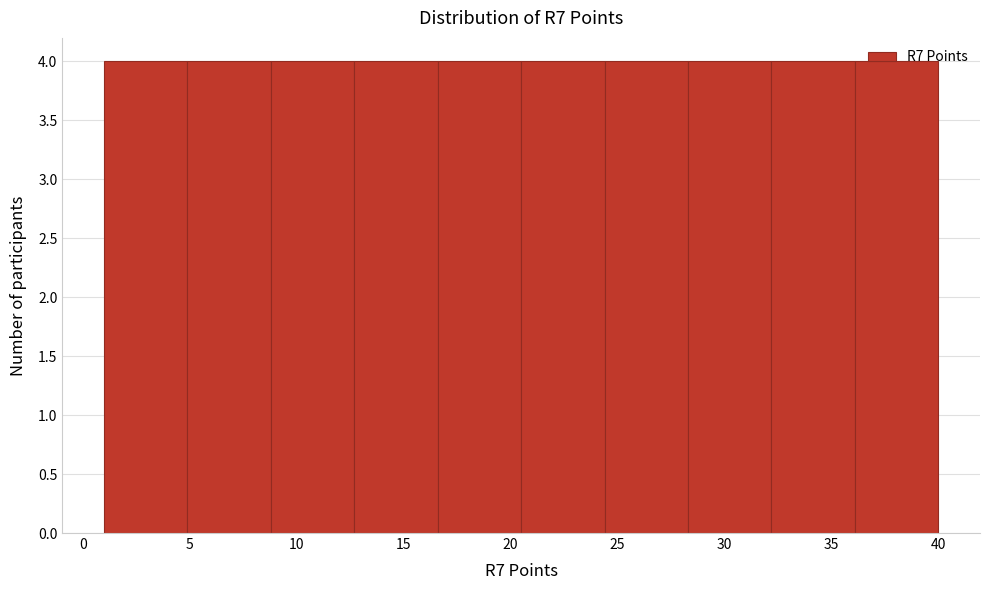

Reading left to right, transcribe this chart: for each bar, give the range it covers on the x-axis and its height. Neither the bar edges nor the heights are printed on the chart, so give them approximately, as read against the axes.

1.0 to 4.9: 4
4.9 to 8.8: 4
8.8 to 12.7: 4
12.7 to 16.6: 4
16.6 to 20.5: 4
20.5 to 24.4: 4
24.4 to 28.3: 4
28.3 to 32.2: 4
32.2 to 36.1: 4
36.1 to 40.0: 4